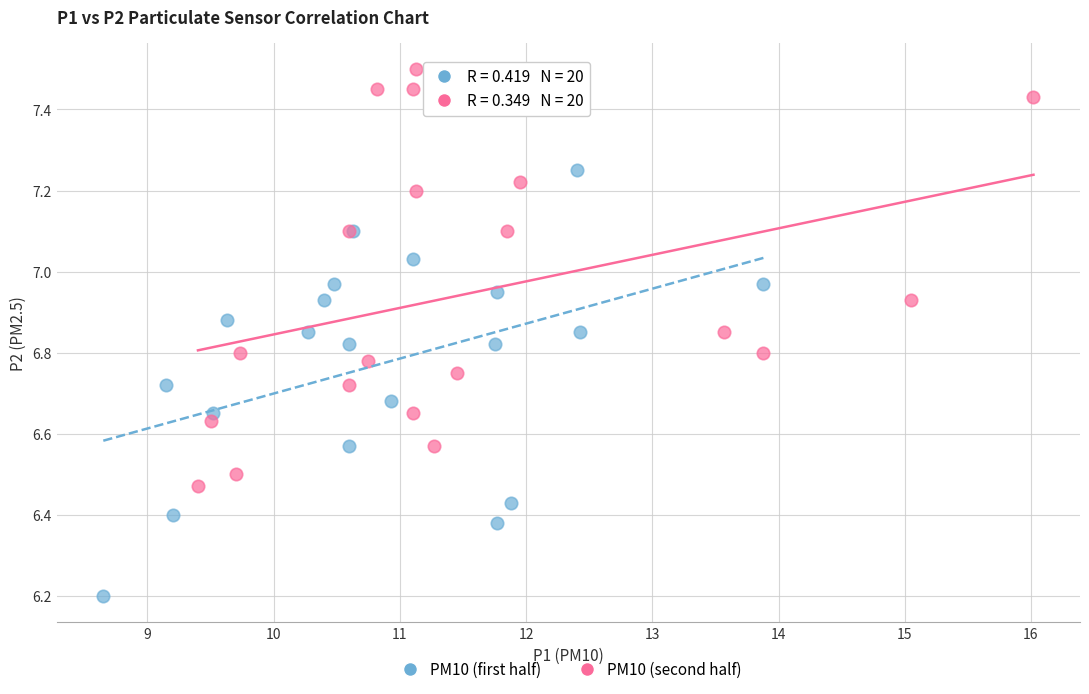

What are all the series names shown in the legend?

PM10 (first half), PM10 (second half)